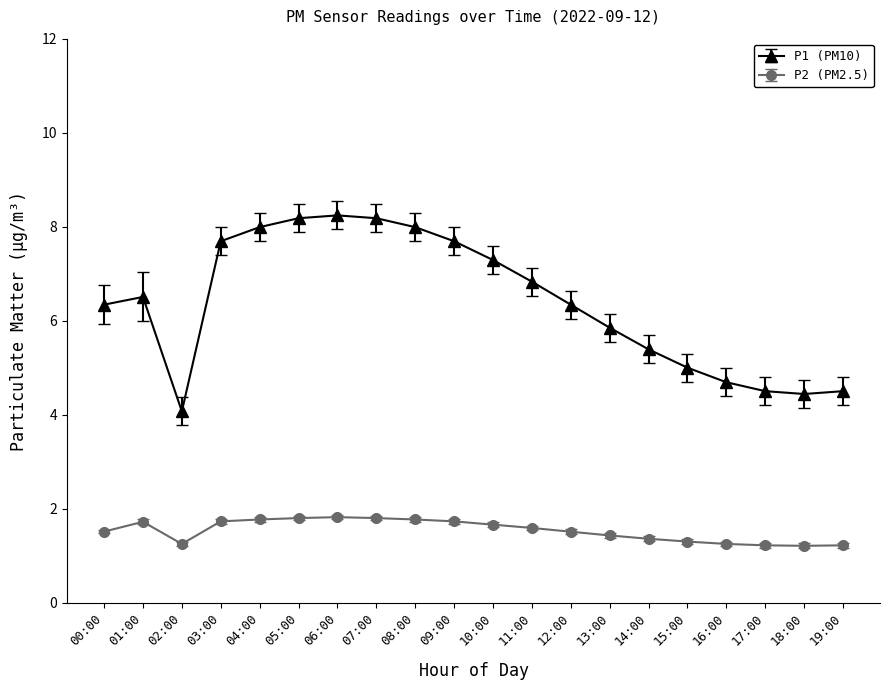

What is the difference between the P1 (PM10) values at 03:00 and 19:00?

3.2